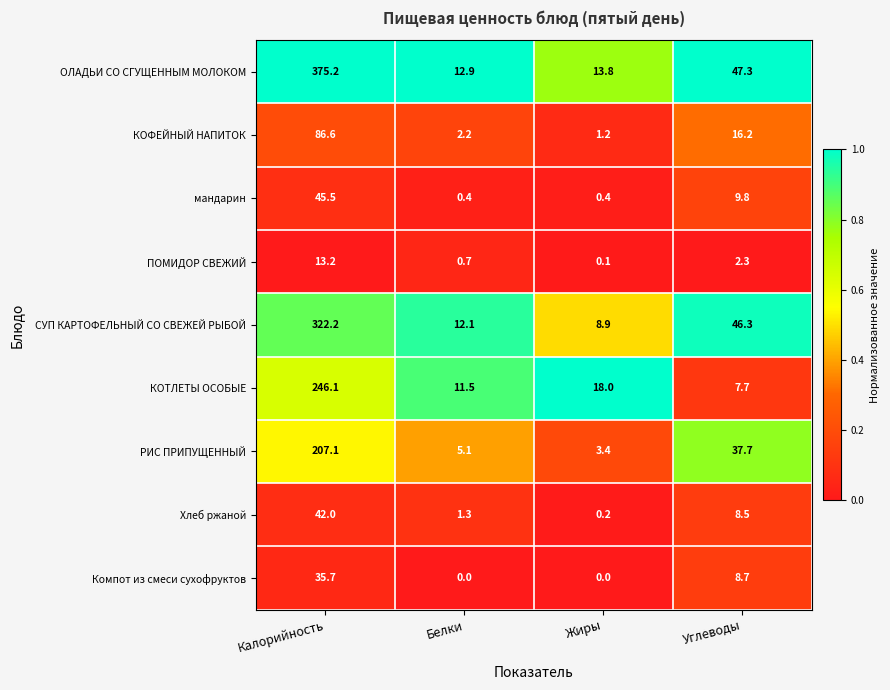

What is the approximate value of мандарин at Жиры?

0.4